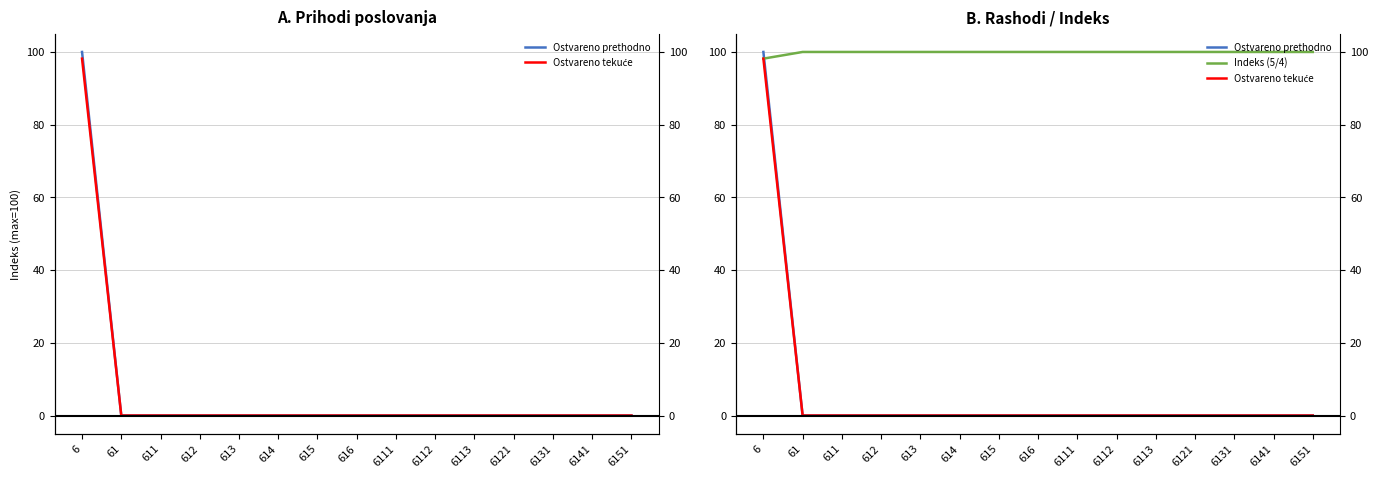

At which category is the sum across all series the highest?

6